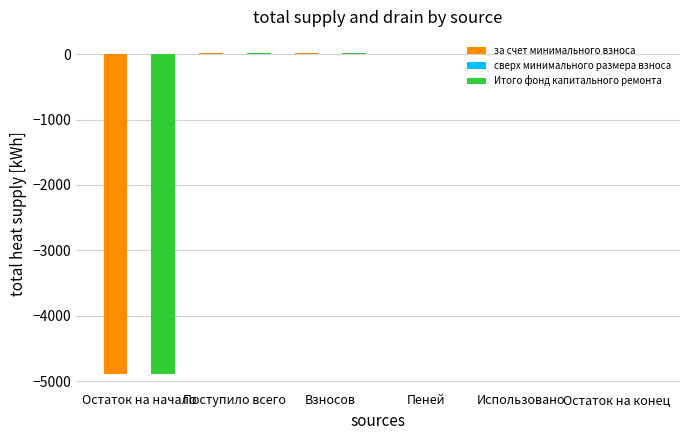

What is the sum of all Итого фонд капитального ремонта values?

-4846.9